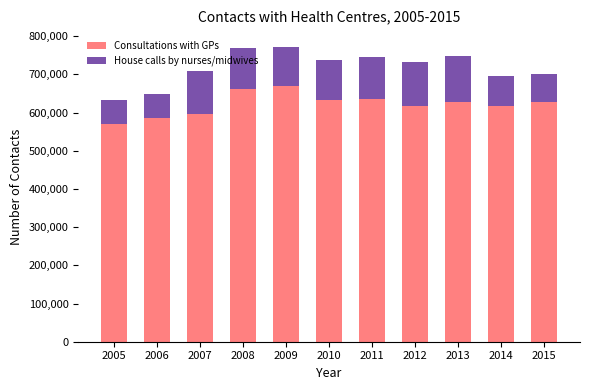

What is the total value across all series at 2012?

731470